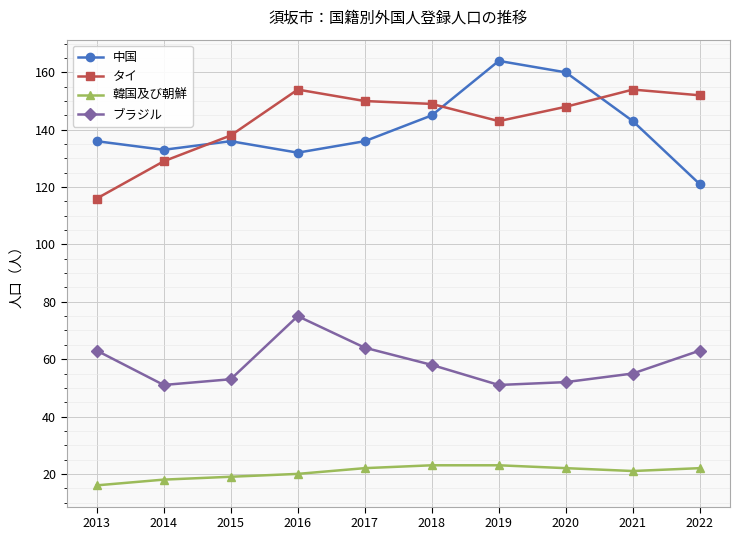

Reading left to right, what are all the values shown in this chart?

中国: 2013=136	2014=133	2015=136	2016=132	2017=136	2018=145	2019=164	2020=160	2021=143	2022=121
タイ: 2013=116	2014=129	2015=138	2016=154	2017=150	2018=149	2019=143	2020=148	2021=154	2022=152
韓国及び朝鮮: 2013=16	2014=18	2015=19	2016=20	2017=22	2018=23	2019=23	2020=22	2021=21	2022=22
ブラジル: 2013=63	2014=51	2015=53	2016=75	2017=64	2018=58	2019=51	2020=52	2021=55	2022=63